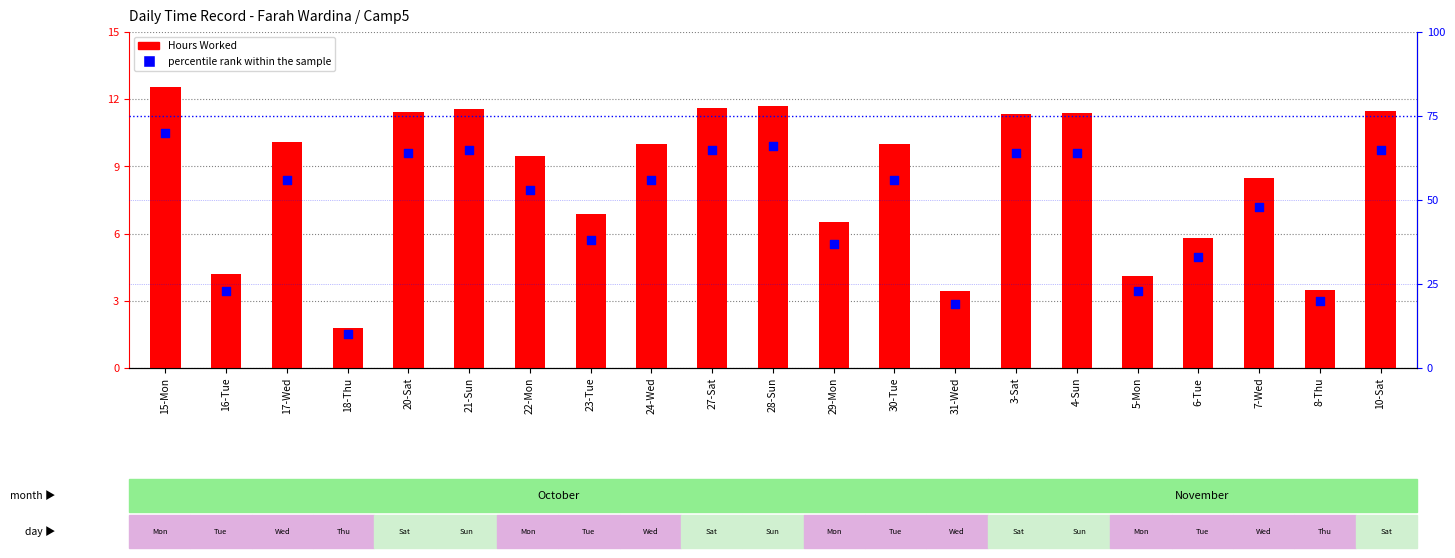

At how many categories does at least one series exceed 66?

1